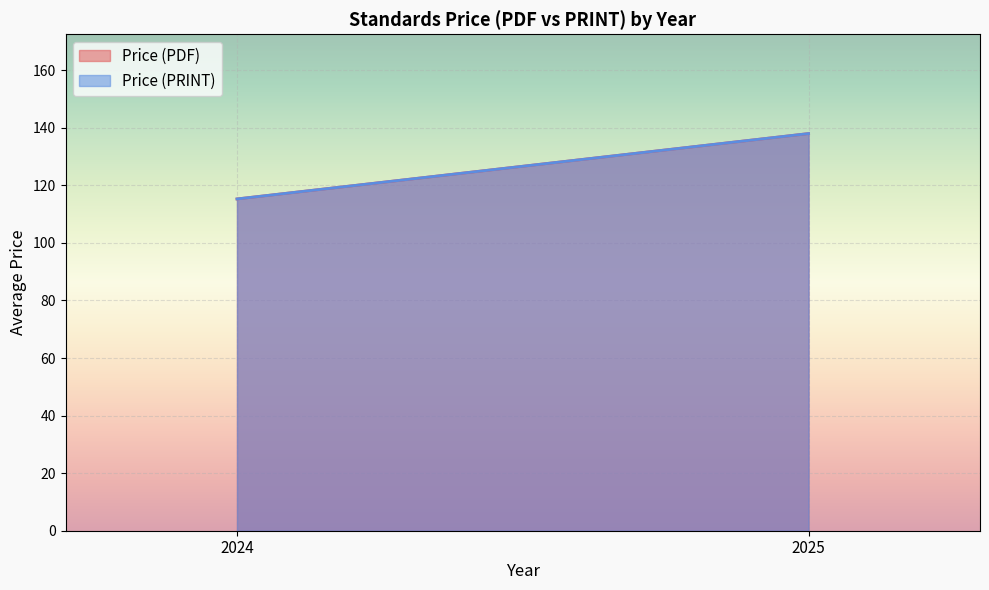

What are all the series names shown in the legend?

Price (PDF), Price (PRINT)